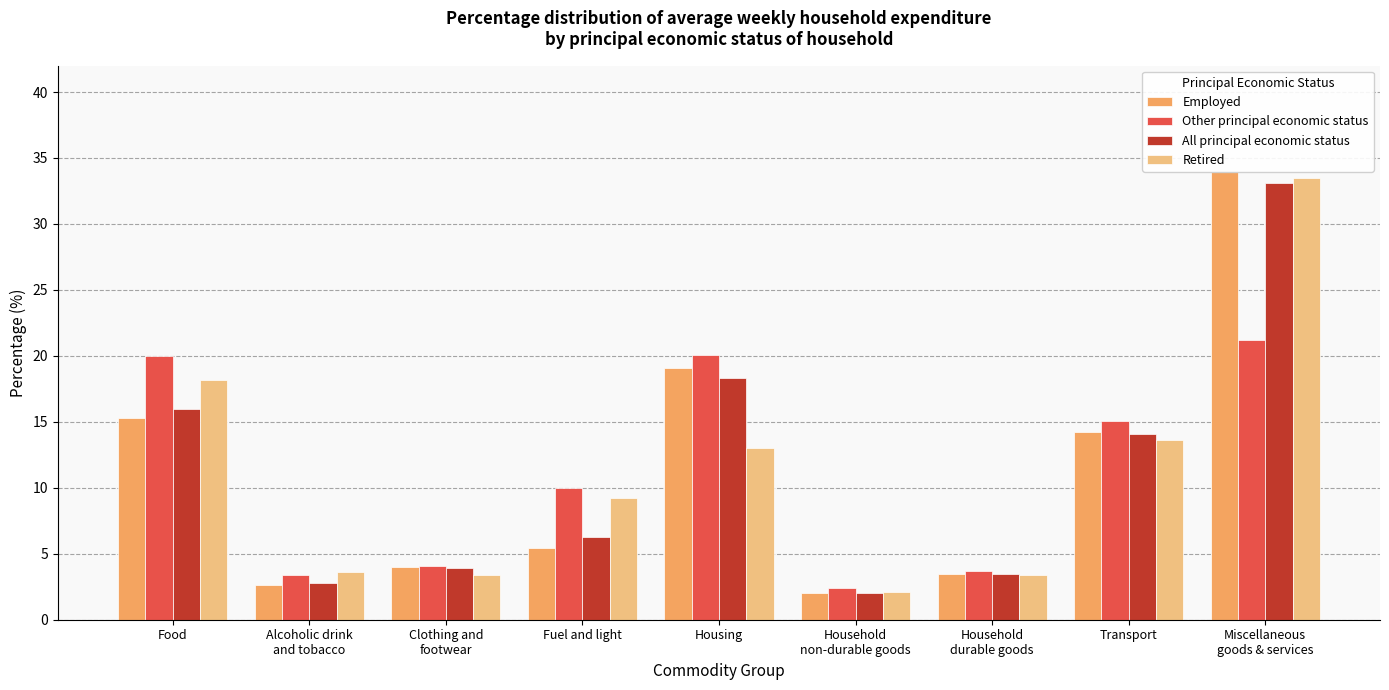

List the series in order of their peak value, lowest first.

Other principal economic status, All principal economic status, Retired, Employed